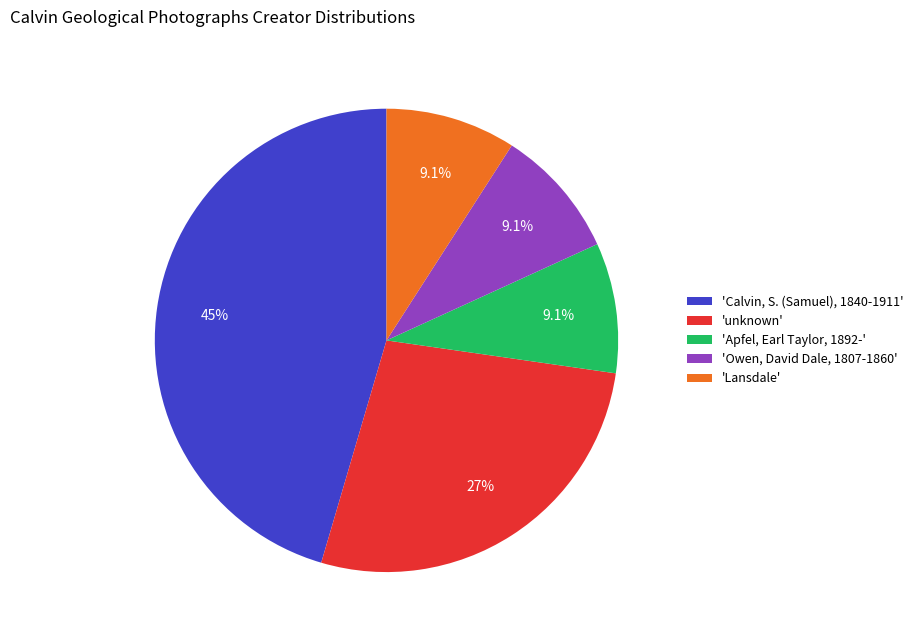

Does 'Calvin, S. (Samuel), 1840-1911' account for over 50% of the chart?

No